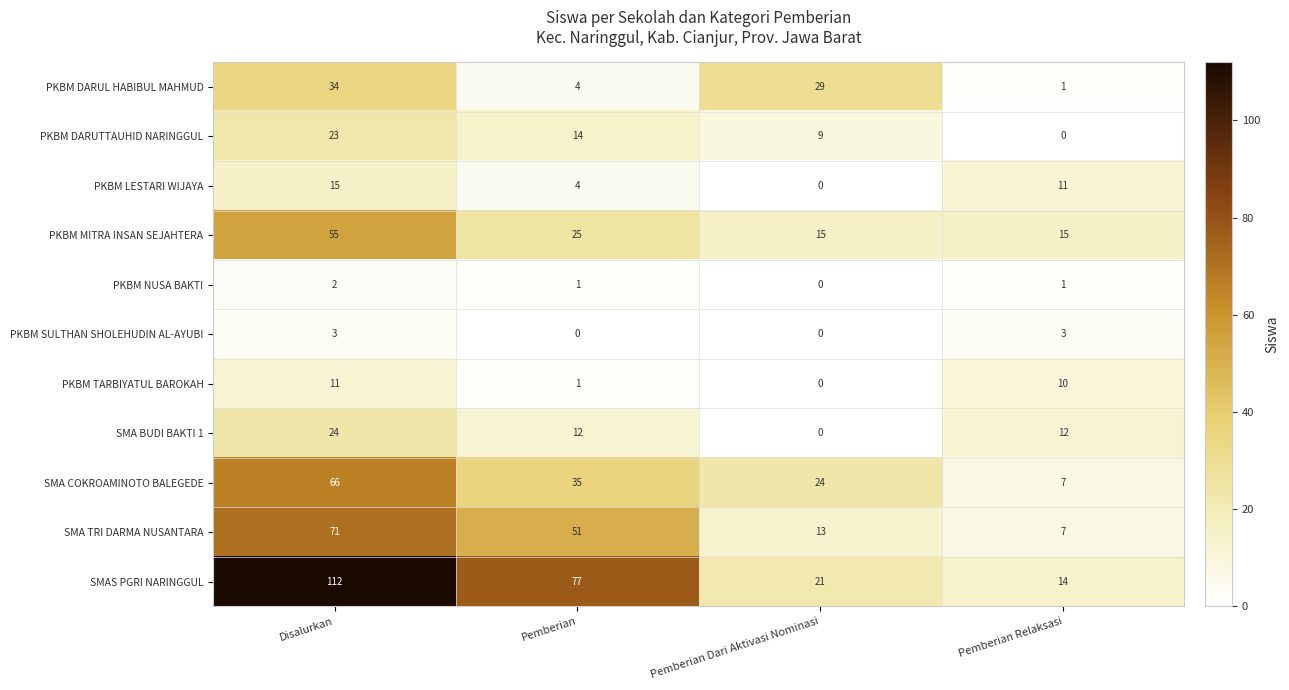

How many SMA BUDI BAKTI 1 values are between 12 and 24?

3